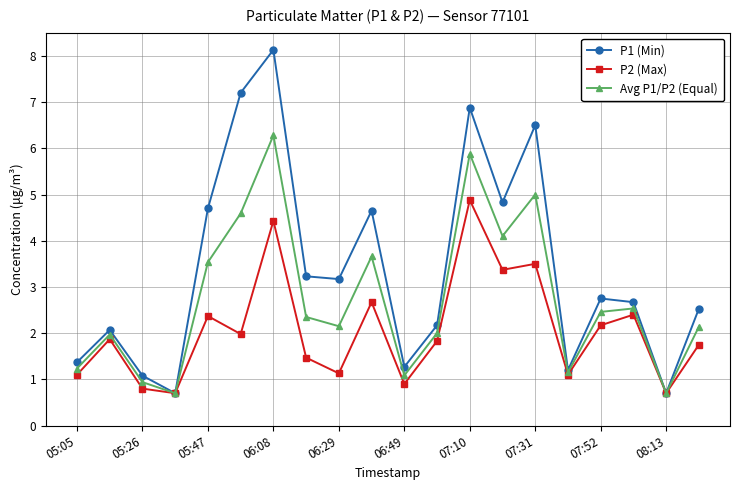

True or false: Avg P1/P2 (Equal) has more than 2 points higher than both neighbors.

True